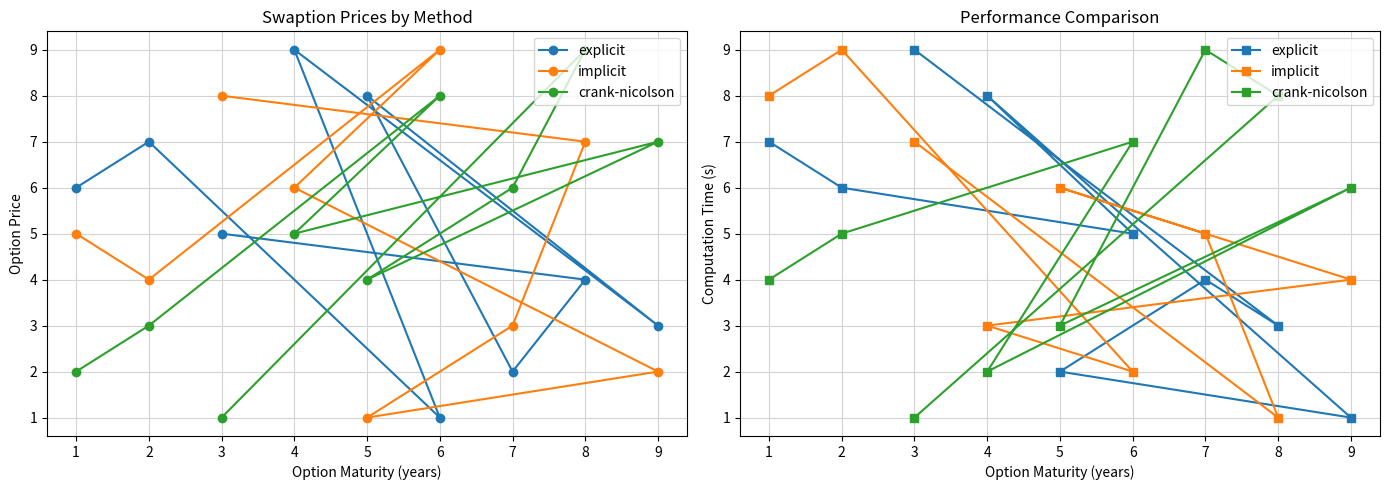

How many data points does each series have?

9